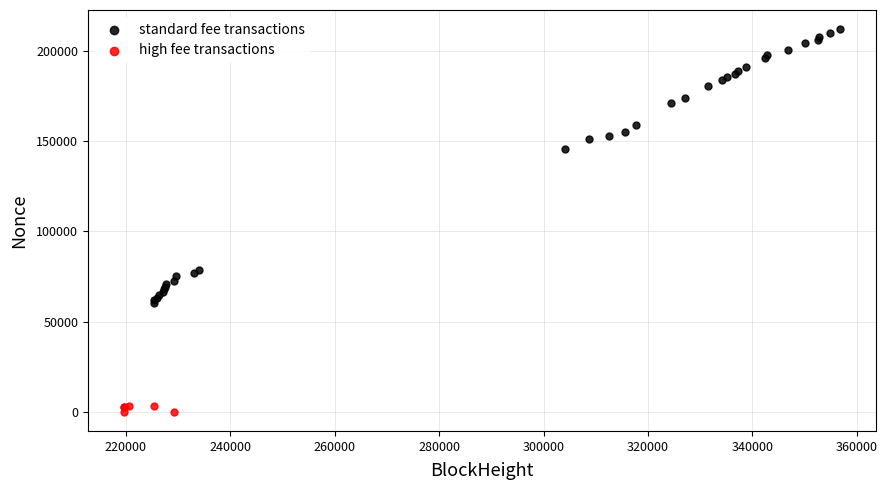

What are all the series names shown in the legend?

standard fee transactions, high fee transactions